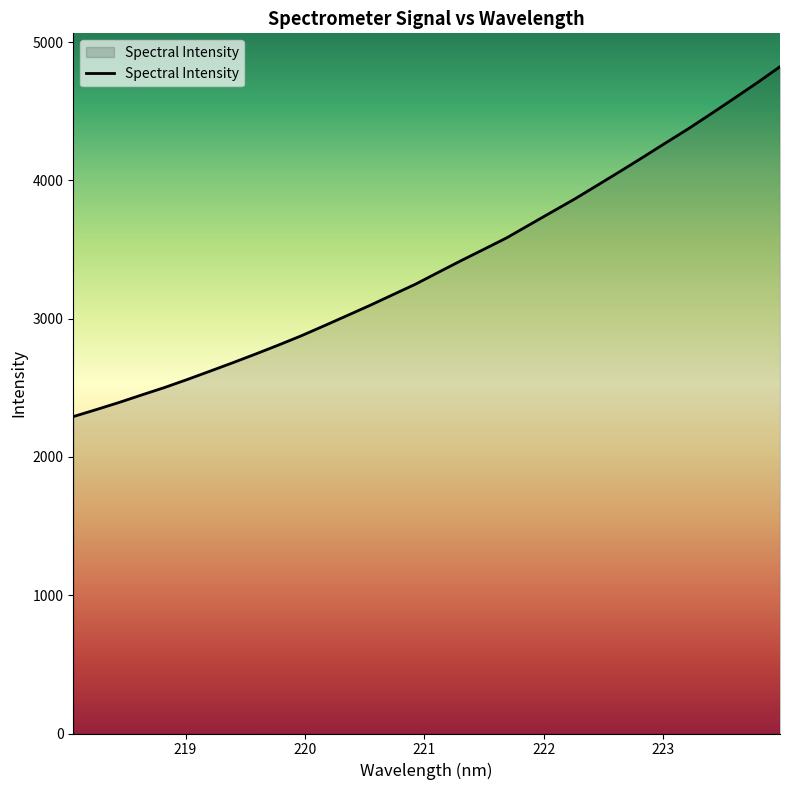

What is the difference between the maximum and minimum values?

2530.5